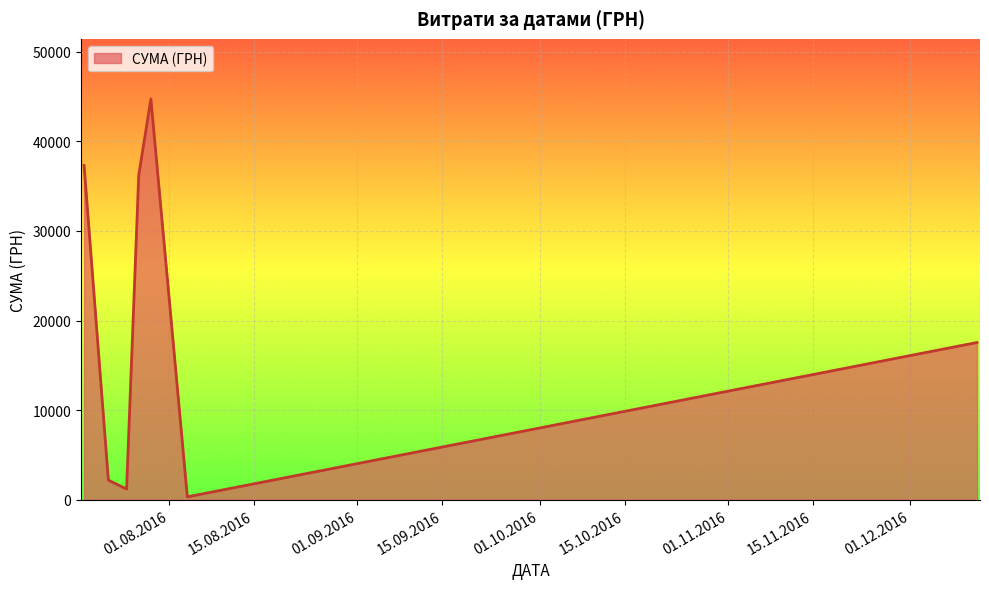

What is the maximum value shown in the chart?

44730.5